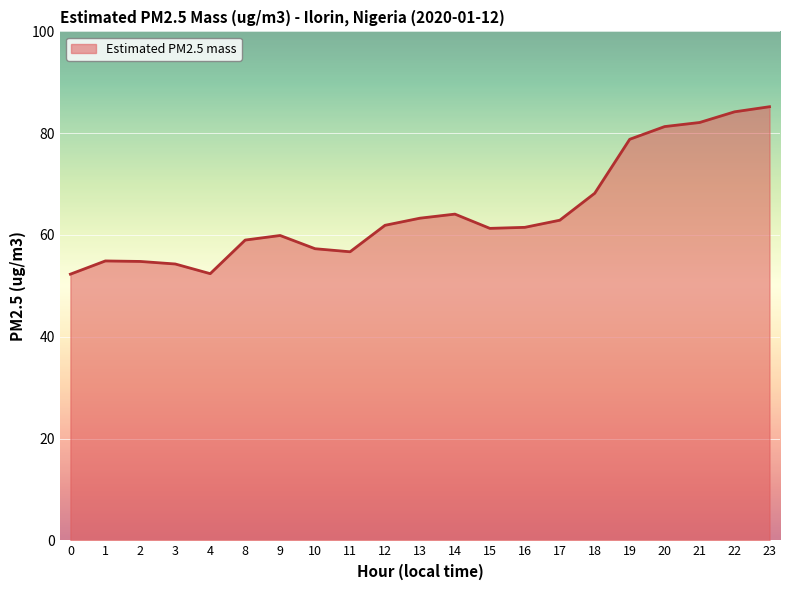

Where does the data first go above 61?

12